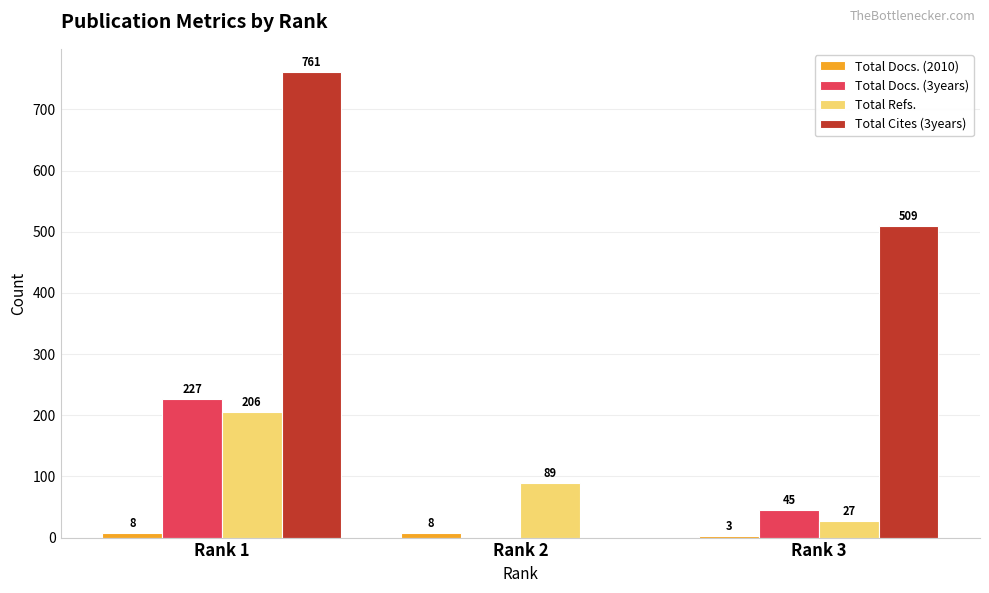

Reading right to left, transcribe all the data shown in this chart.

Total Docs. (2010): 3	8	8
Total Docs. (3years): 45	0	227
Total Refs.: 27	89	206
Total Cites (3years): 509	0	761